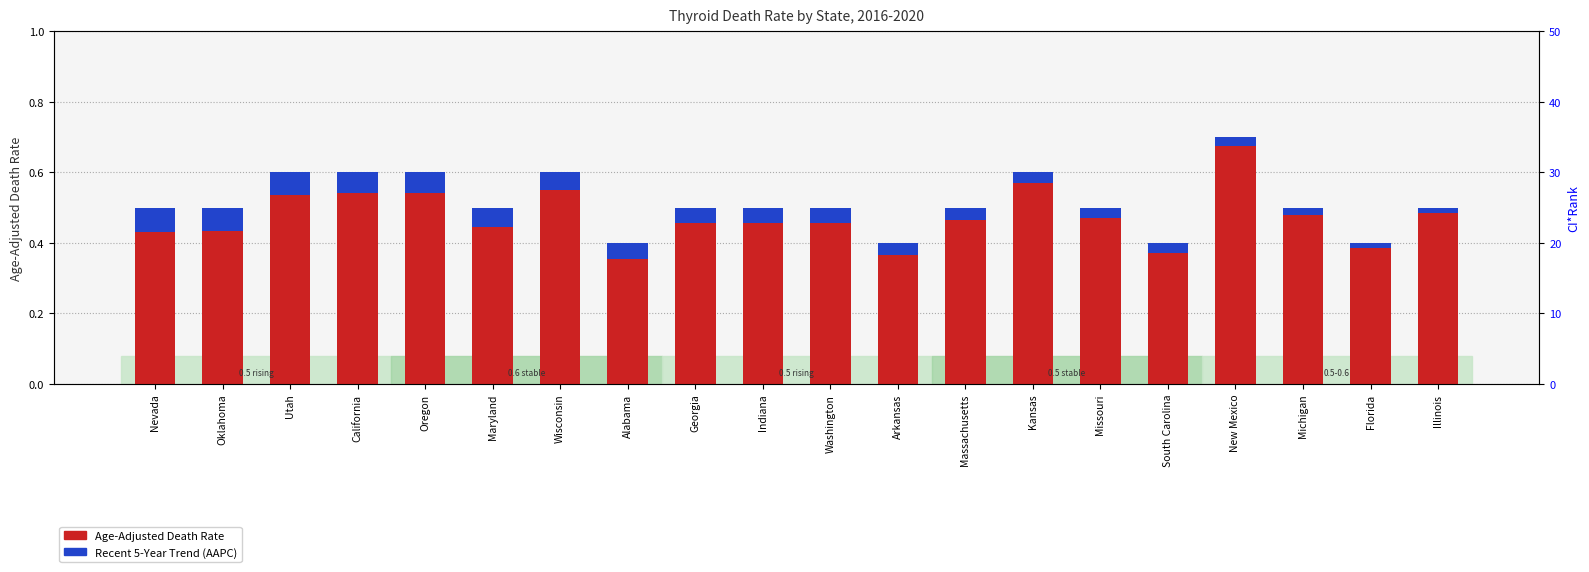

Where is Recent 5-Year Trend (AAPC) nearest to the value 0?

Florida